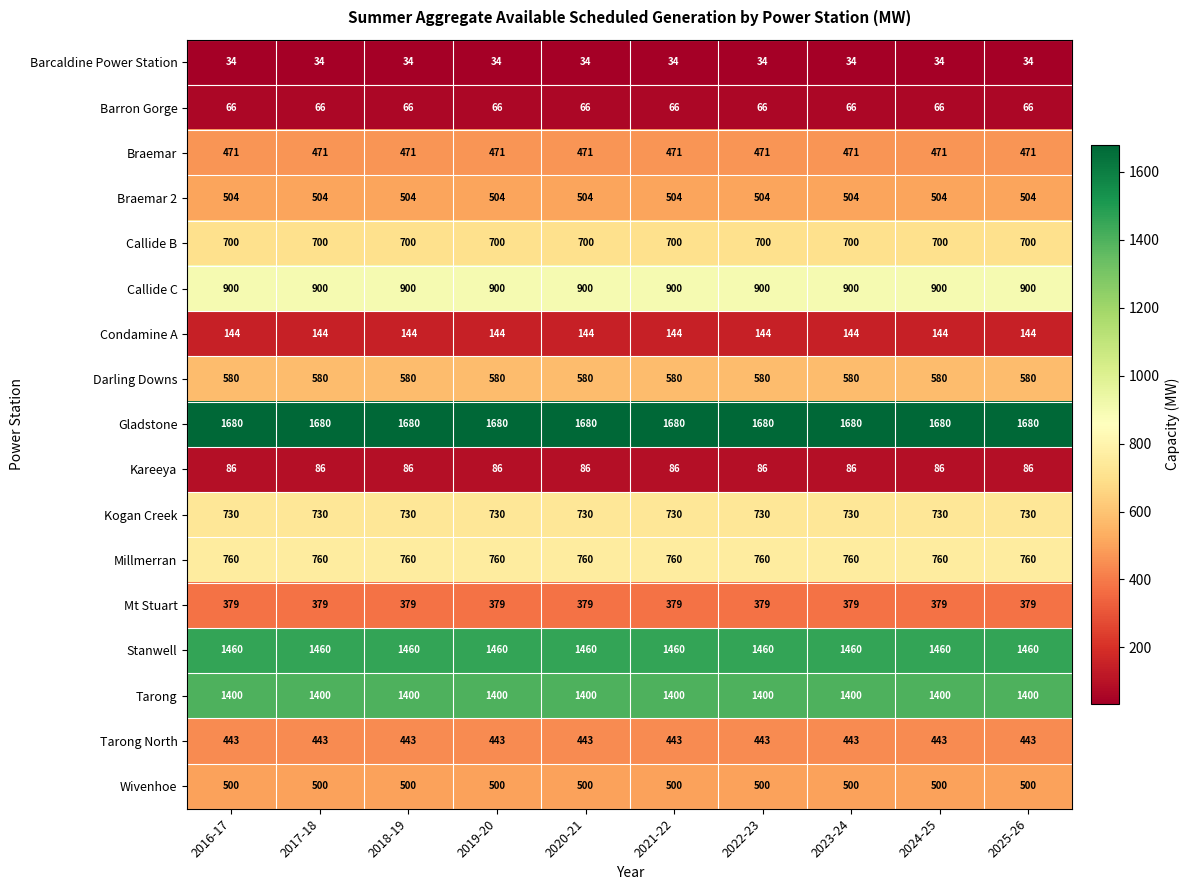

The Barcaldine Power Station series shows 46 at 2018-19. True or false?

False